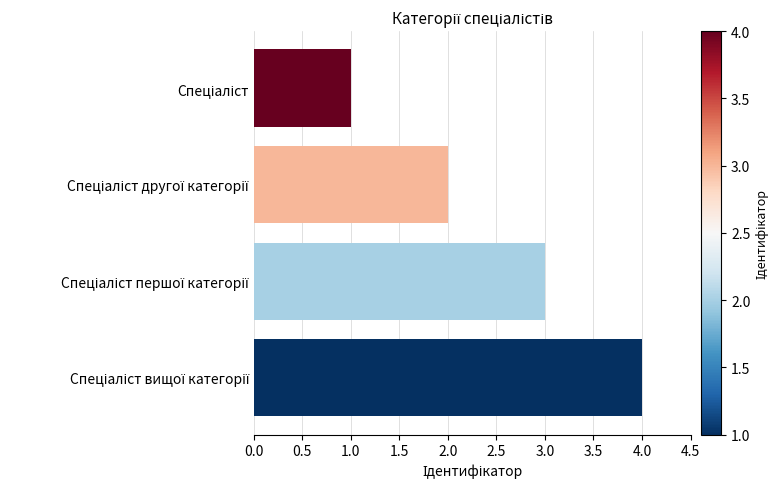

What is the difference between the second highest and minimum values?

2